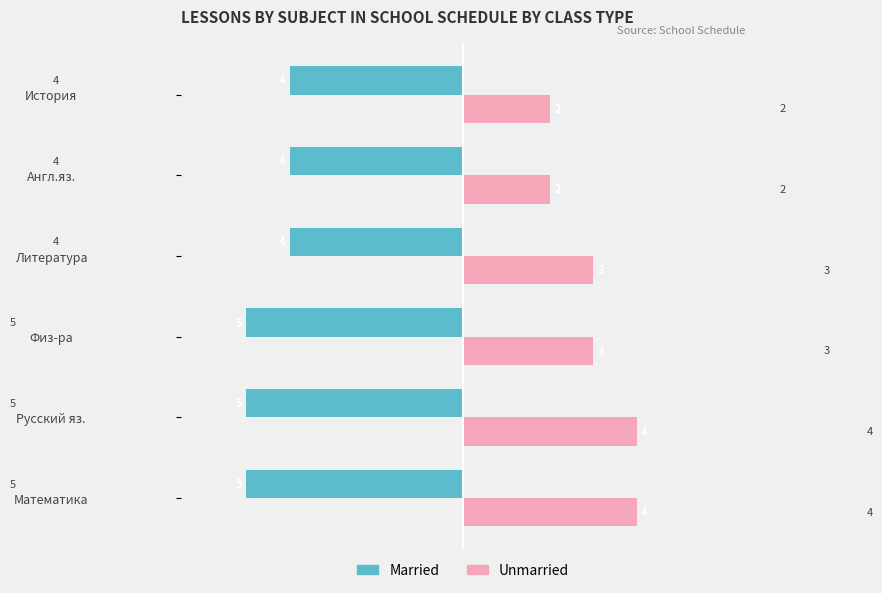

Which series has the largest range (max minus min)?

Unmarried